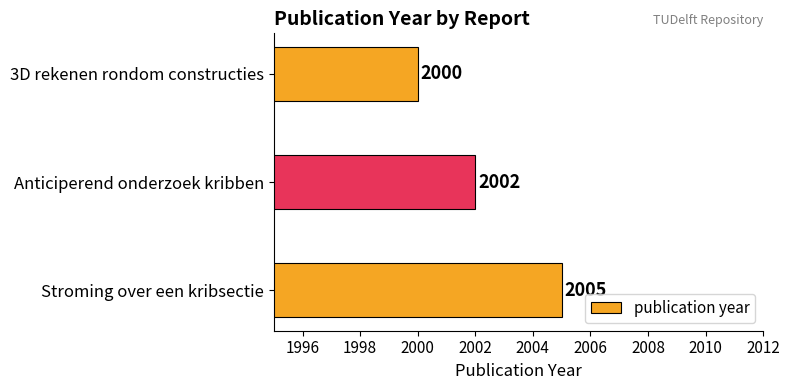

Approximately how many times larger is the value at 3D rekenen rondom constructies compared to Anticiperend onderzoek kribben?

1.0